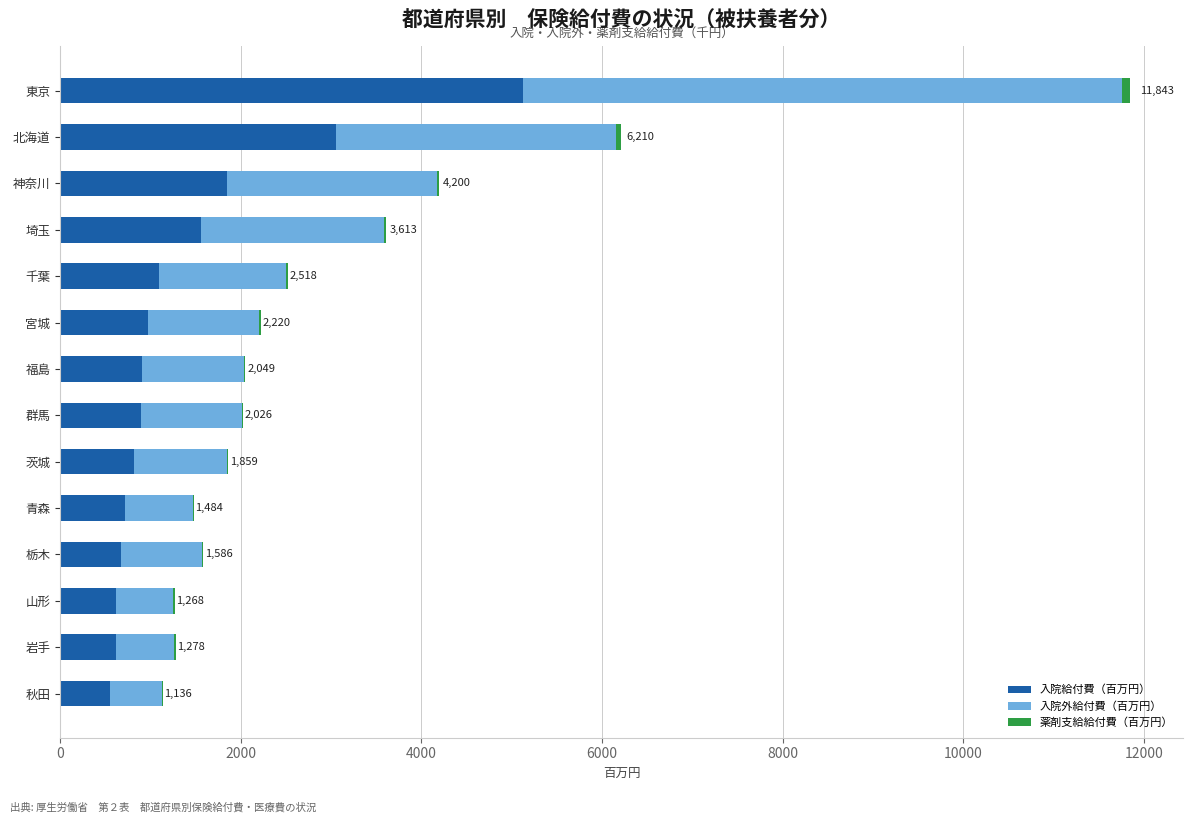

The 入院給付費（百万円） series shows 3051.1 at 北海道. True or false?

True